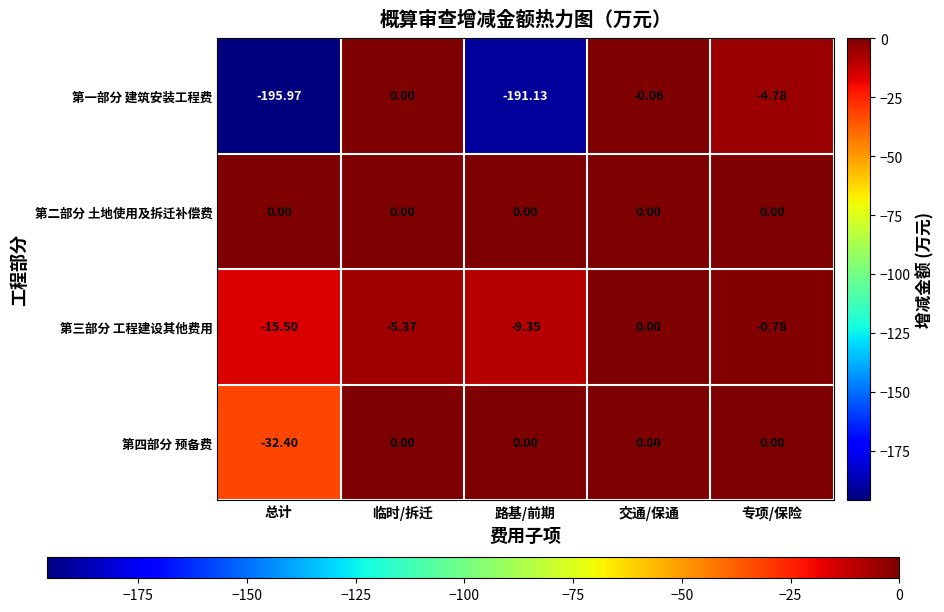

At which label does 第三部分 工程建设其他费用 reach its peak?

交通/保通